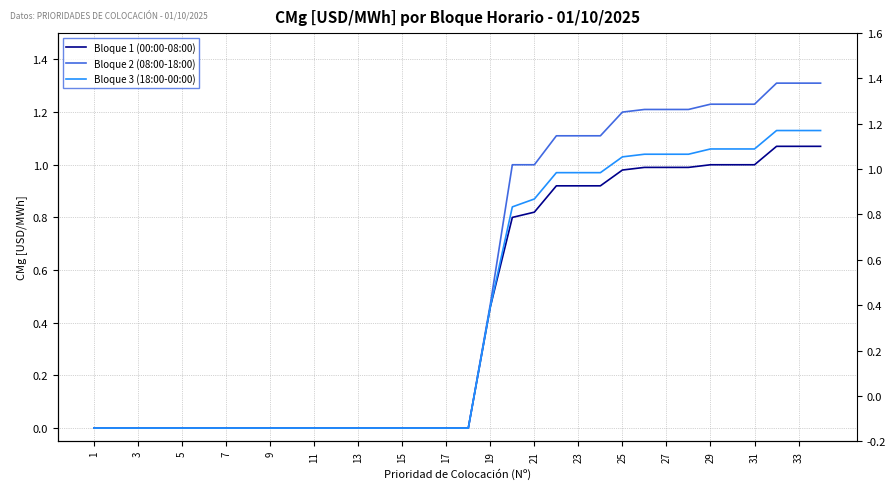

Which series has the largest total across all categories?

Bloque 2 (08:00-18:00)